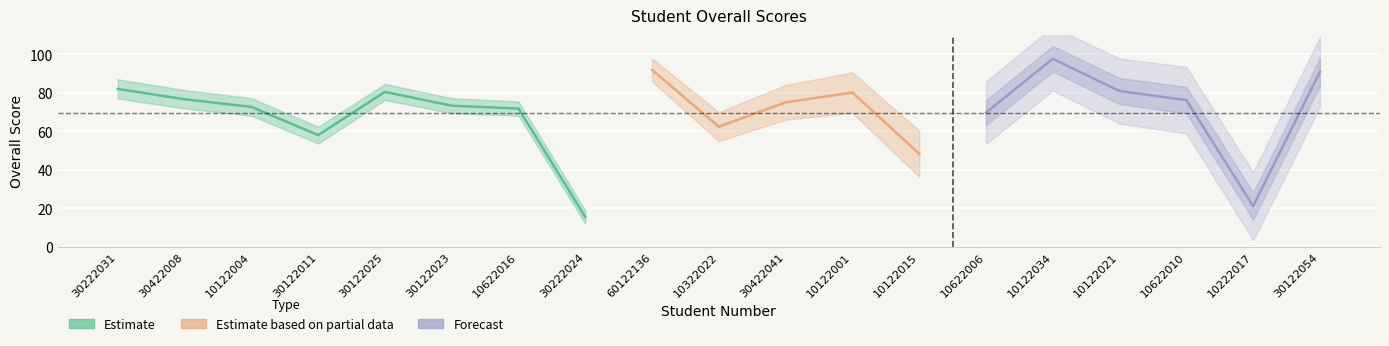

Rank the categories by value from highest to lowest.

10122034, 60122136, 30122054, 30222031, 10122021, 30122025, 10122001, 30422008, 10622010, 30422041, 30122023, 10122004, 10622016, 10622006, 10322022, 30122011, 10122015, 10222017, 30222024